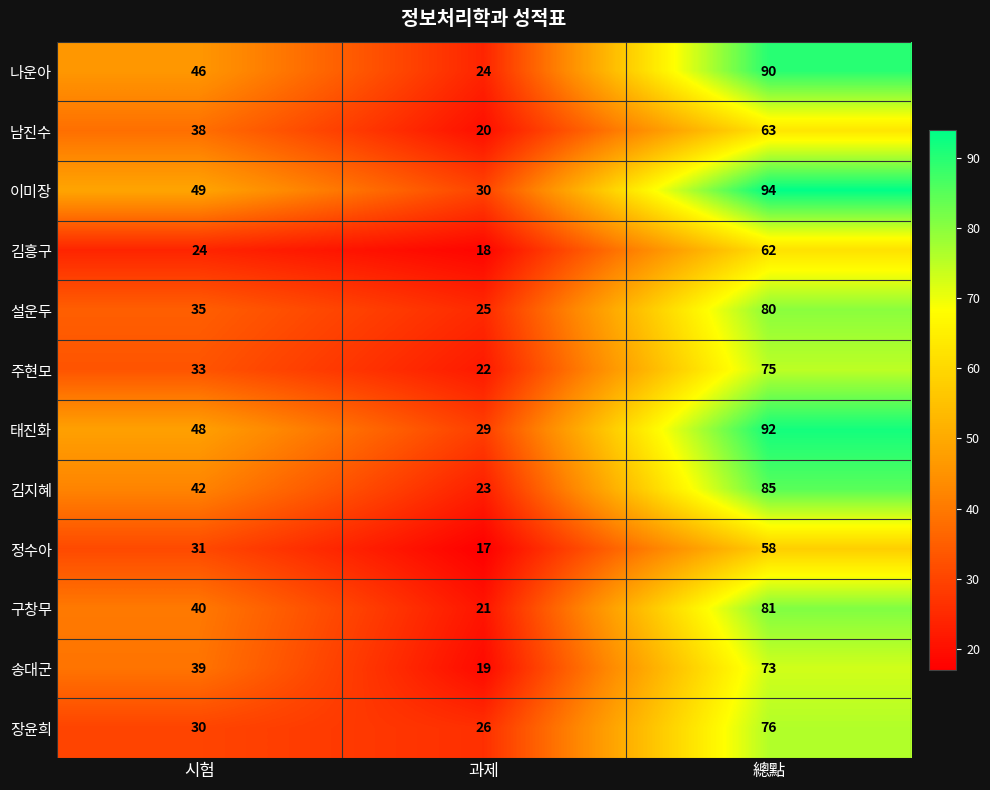

Which series changed the most between 시험 and 과제?

나운아